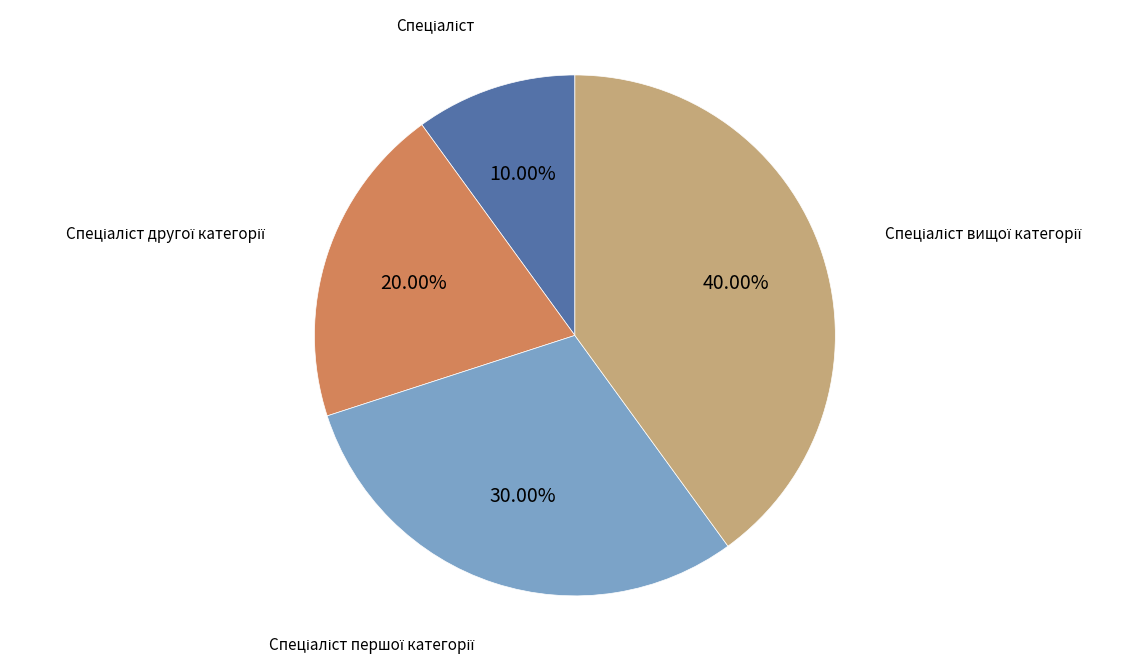

Count the number of slices in the pie.

4